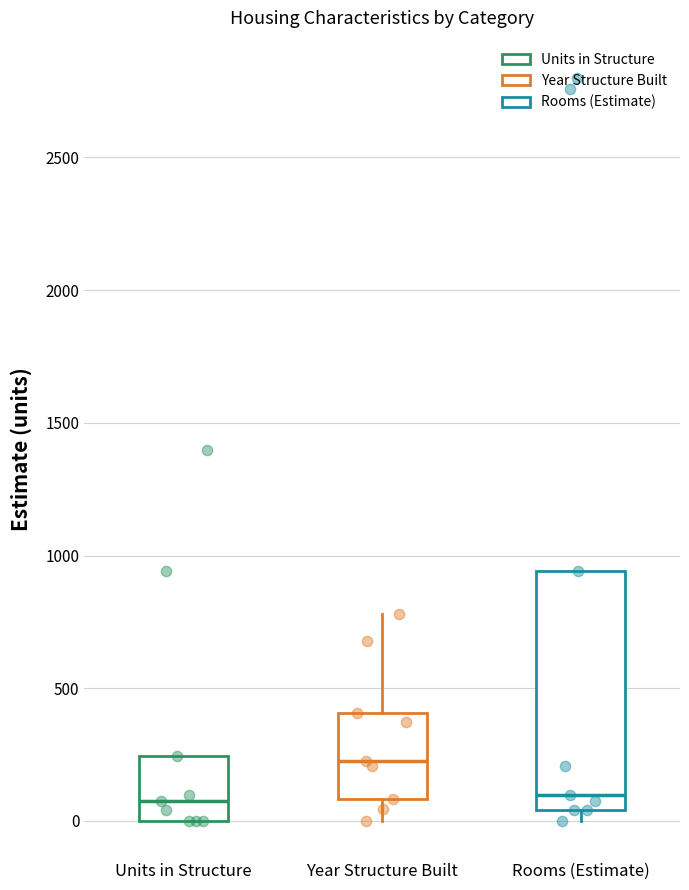

Where does the median line of the box for Rooms (Estimate) sit on the y-axis? The values are not printed on the chart, so give them approximately, as read against the axis.

100